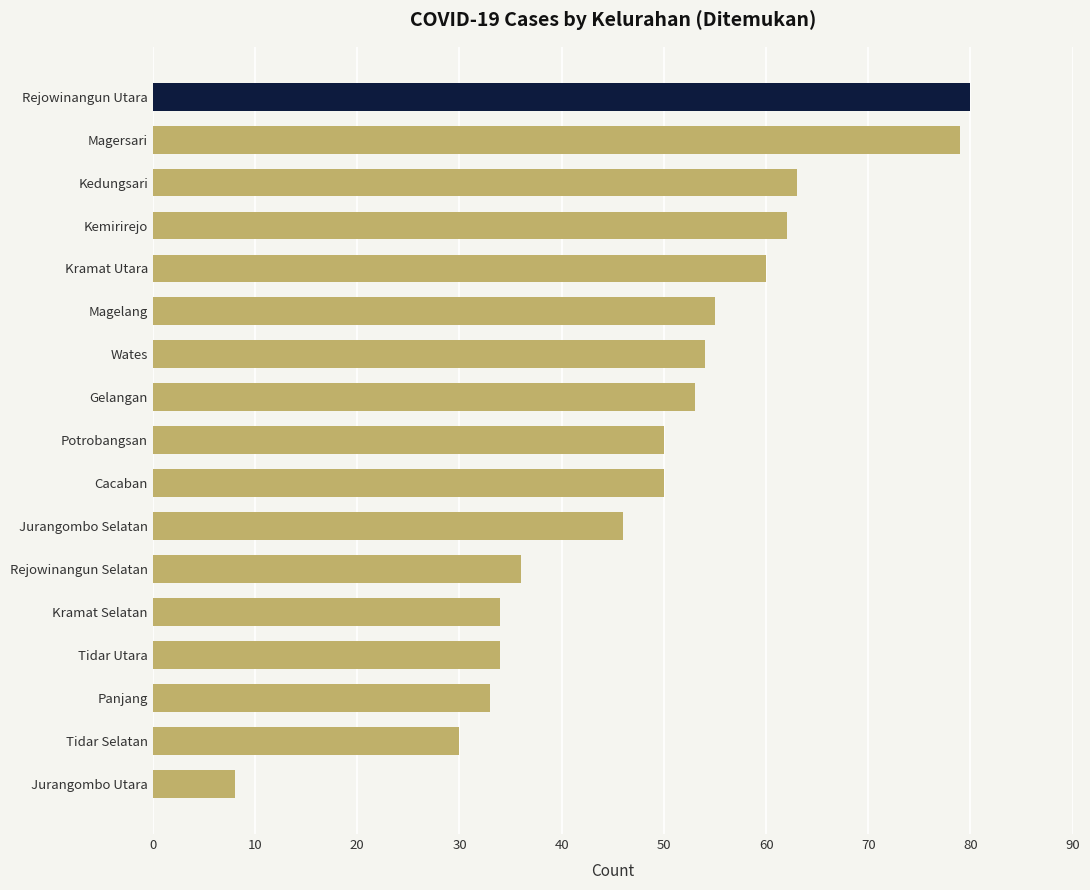

What is the average value?

49